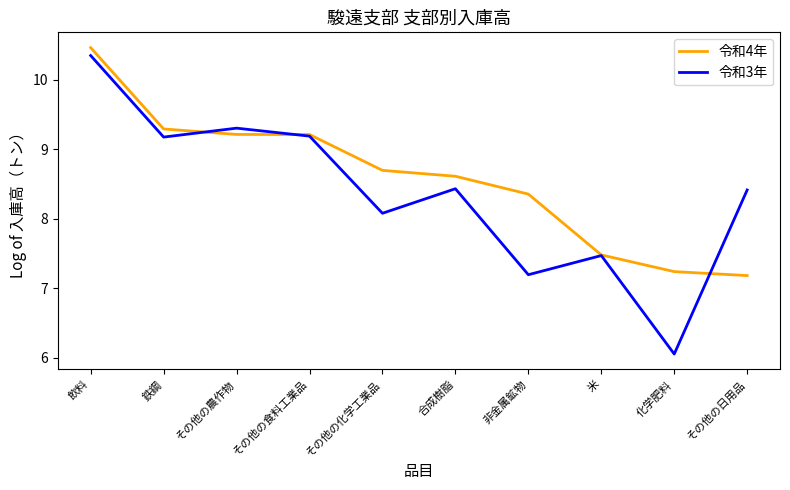

Which category has the lowest value in the 令和4年 series?

その他の日用品